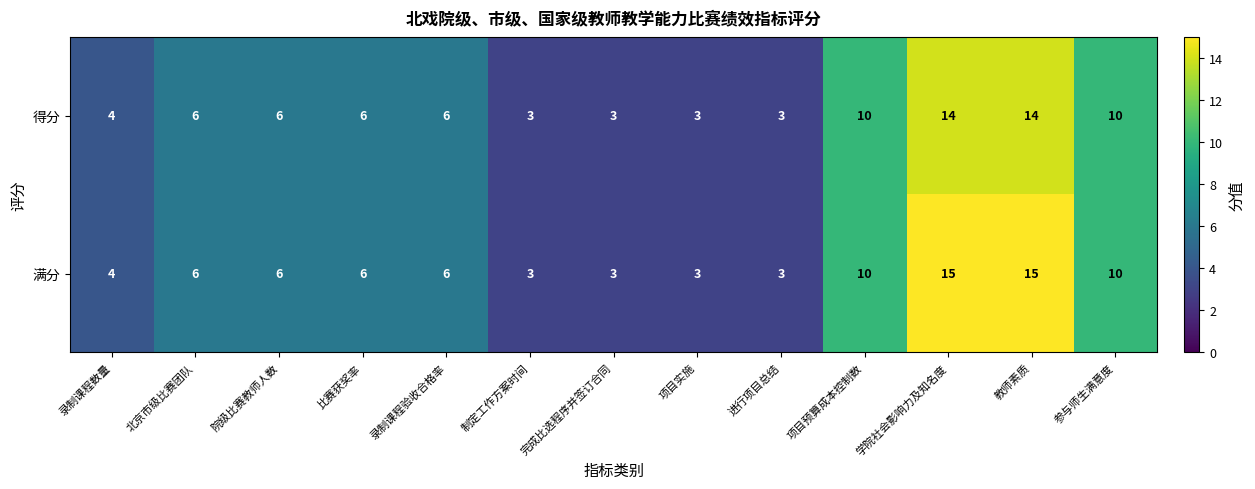

True or false: 满分 has a value of 15 at 学院社会影响力及知名度.

True